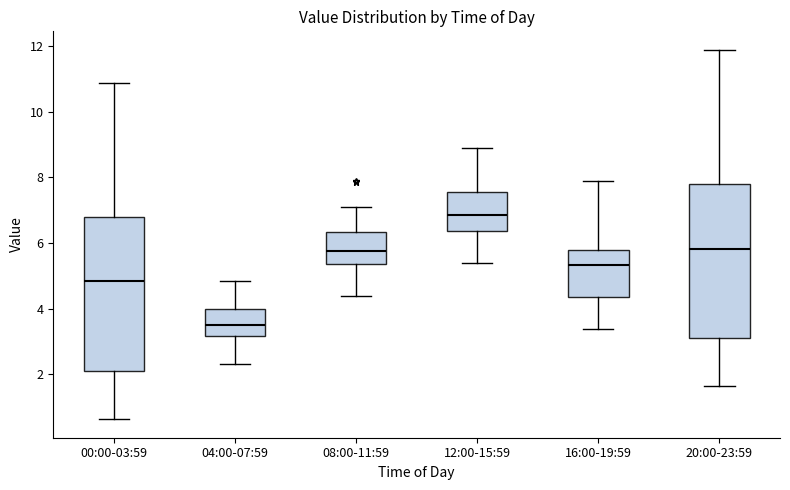

Which box's median line is the lowest?

04:00-07:59